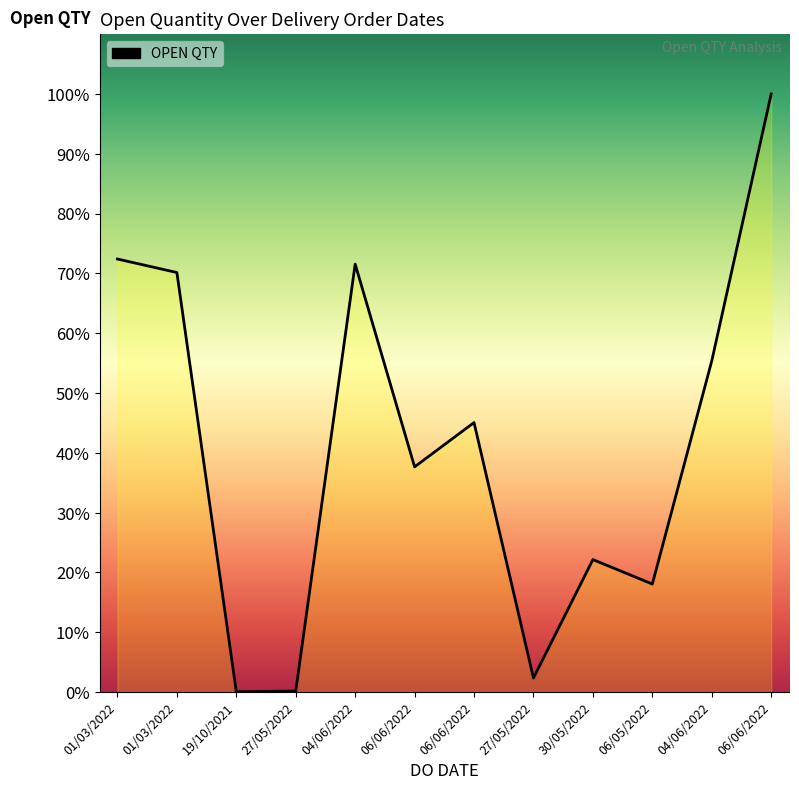

Between 19/10/2021 and 30/05/2022, which is larger?

30/05/2022